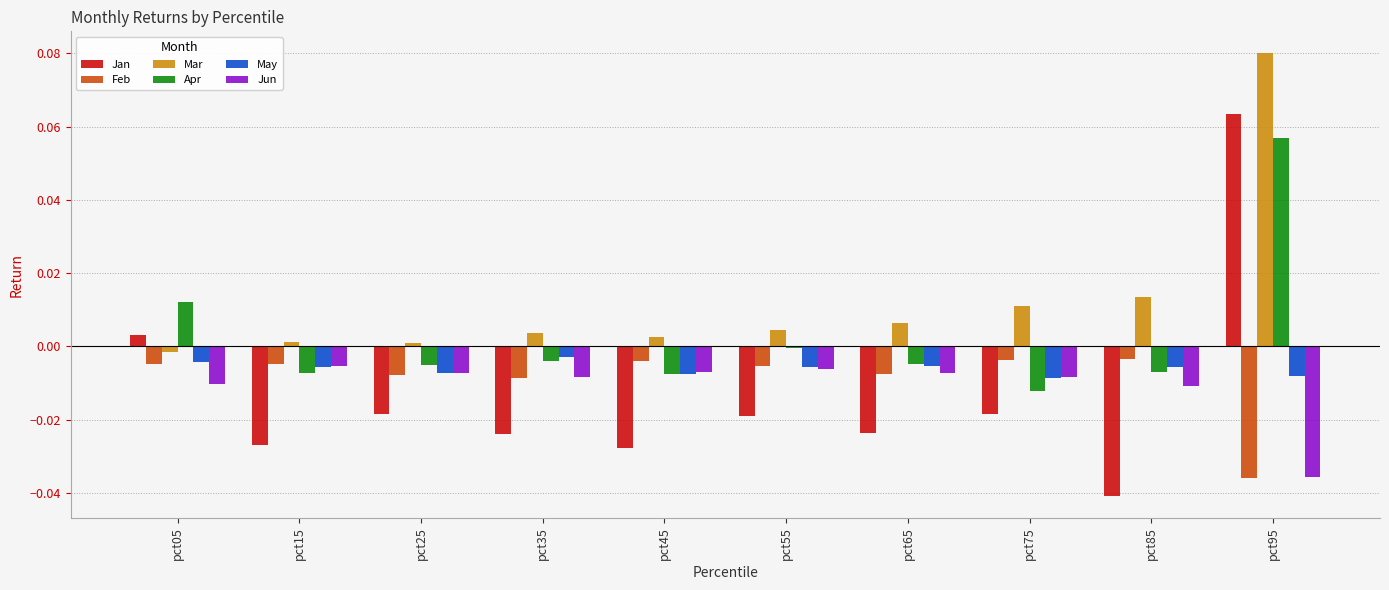

Count the number of data series in this chart.

6